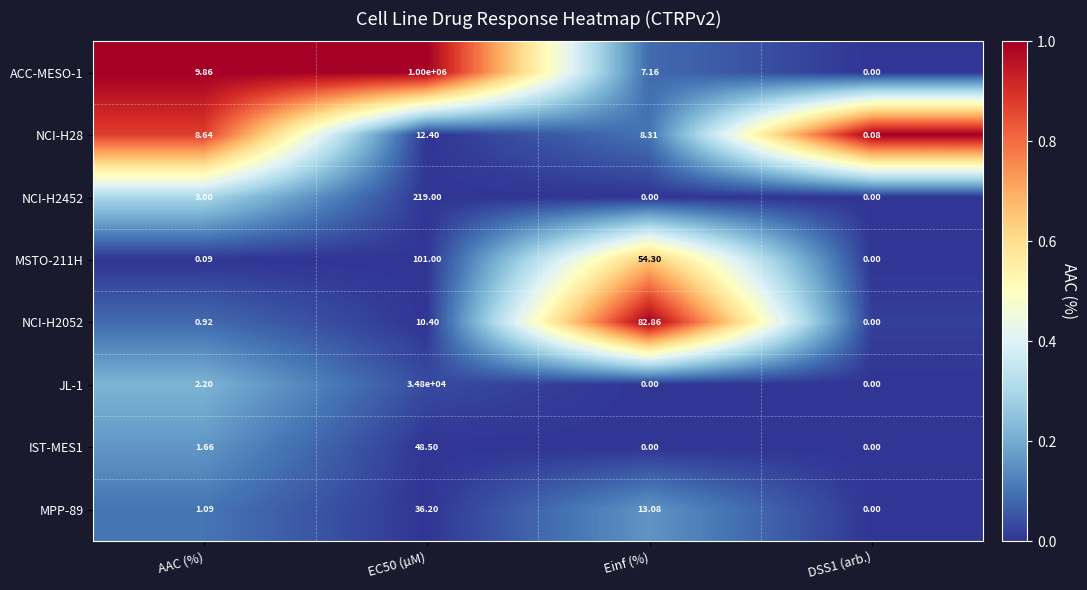

At which label is ACC-MESO-1 closest to 500000?

AAC (%)